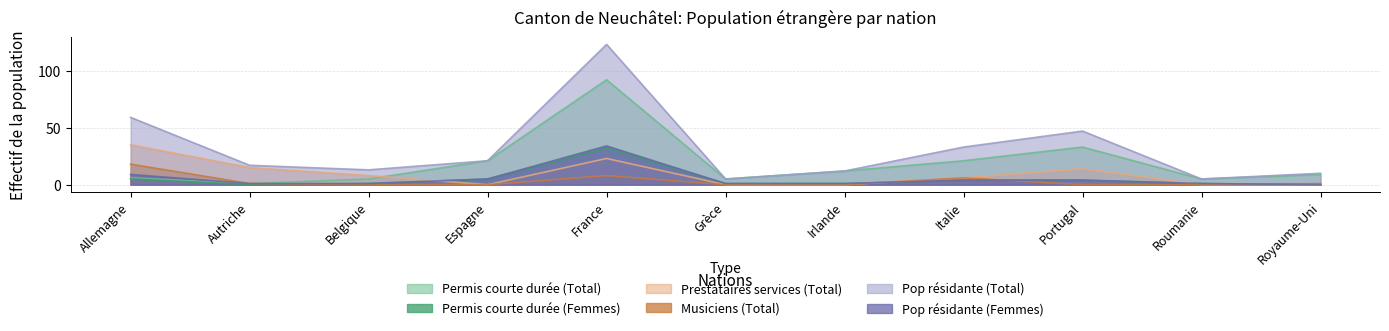

The value of Permis courte durée (Femmes) at Royaume-Uni is 0. True or false?

True